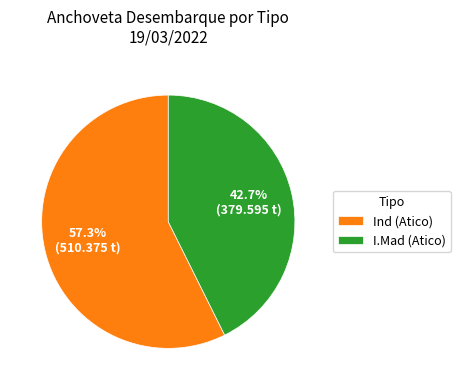

To the nearest percent, what portion does I.Mad (Atico) represent?

43%